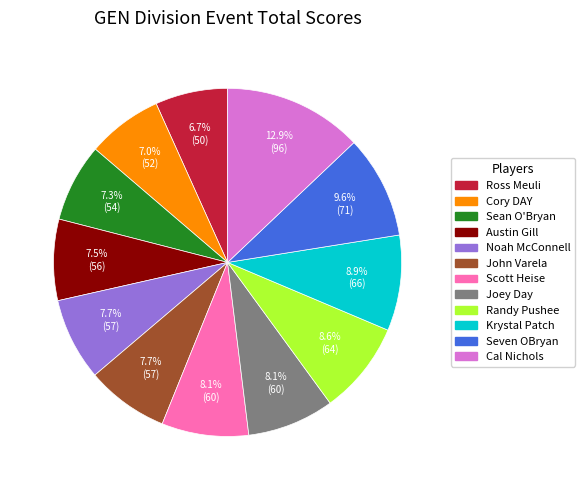

Does Seven OBryan represent more than half of the total?

No